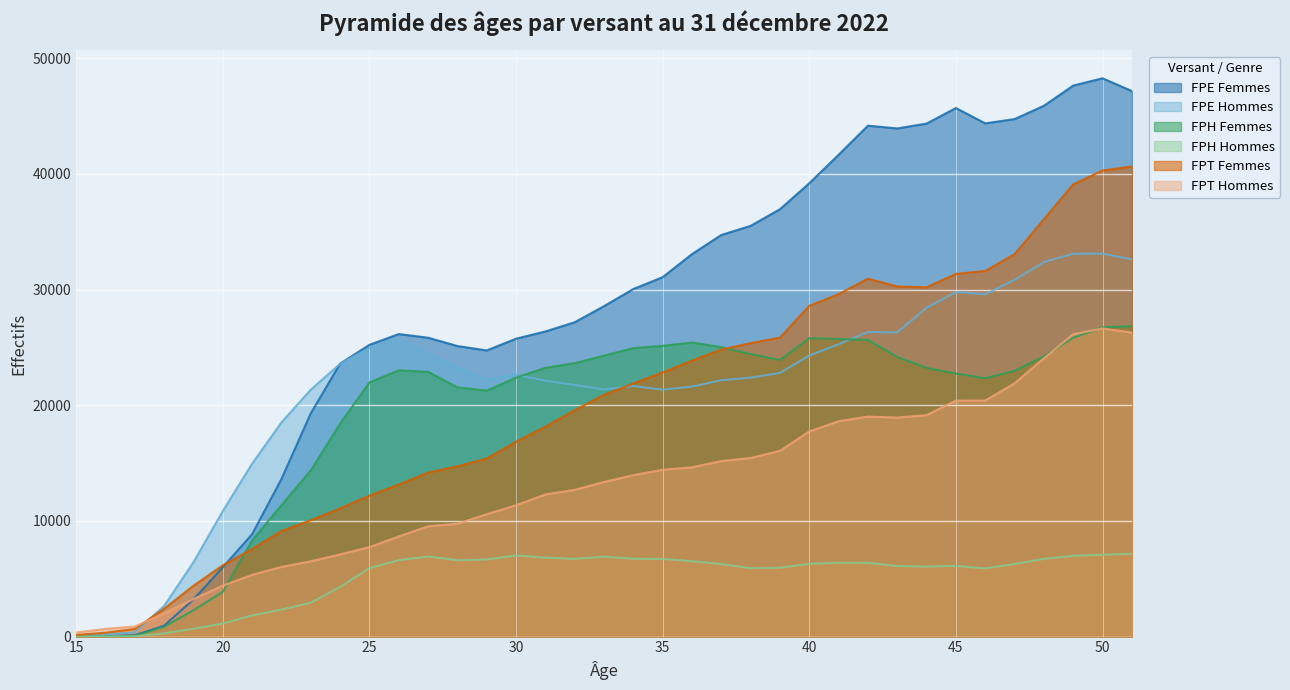

Reading right to left, list all the values displayed in this chart.

FPE Femmes: 51=47154	50=48256	49=47625	48=45878	47=44730	46=44360	45=45687	44=44342	43=43923	42=44161	41=41645	40=39183	39=36941	38=35501	37=34714	36=33059	35=31067	34=30042	33=28563	32=27170	31=26374	30=25747	29=24733	28=25115	27=25833	26=26150	25=25218	24=23590	23=19294	22=13620	21=8855	20=5992	19=3214	18=947	17=118	16=53	15=7
FPE Hommes: 51=32599	50=33099	49=33093	48=32369	47=30830	46=29593	45=29779	44=28426	43=26293	42=26328	41=25267	40=24297	39=22786	38=22383	37=22160	36=21605	35=21349	34=21655	33=21362	32=21750	31=22114	30=22633	29=22197	28=23292	27=24424	26=25769	25=24942	24=23577	23=21343	22=18515	21=14947	20=10851	19=6432	18=2653	17=361	16=202	15=43
FPH Femmes: 51=26821	50=26724	49=25842	48=24210	47=22976	46=22333	45=22738	44=23223	43=24178	42=25641	41=25717	40=25794	39=23908	38=24425	37=25022	36=25418	35=25136	34=24935	33=24288	32=23632	31=23233	30=22388	29=21261	28=21541	27=22886	26=23016	25=21970	24=18408	23=14362	22=11359	21=8316	20=3864	19=2275	18=846	17=60	16=26	15=0
FPH Hommes: 51=7156	50=7073	49=6979	48=6721	47=6270	46=5895	45=6114	44=6048	43=6102	42=6369	41=6386	40=6290	39=5948	38=5912	37=6275	36=6516	35=6711	34=6727	33=6904	32=6715	31=6825	30=7013	29=6664	28=6599	27=6924	26=6606	25=5919	24=4282	23=2928	22=2339	21=1825	20=1127	19=678	18=276	17=36	16=10	15=9
FPT Femmes: 51=40638	50=40282	49=39091	48=36069	47=33057	46=31601	45=31350	44=30188	43=30263	42=30939	41=29595	40=28589	39=25846	38=25363	37=24815	36=23852	35=22835	34=21876	33=20900	32=19568	31=18151	30=16836	29=15393	28=14720	27=14174	26=13142	25=12179	24=11080	23=10056	22=9132	21=7579	20=6161	19=4394	18=2410	17=658	16=335	15=143
FPT Hommes: 51=26279	50=26636	49=26137	48=24053	47=21891	46=20401	45=20395	44=19141	43=18930	42=19015	41=18616	40=17732	39=16053	38=15435	37=15173	36=14634	35=14416	34=13954	33=13363	32=12682	31=12285	30=11354	29=10578	28=9751	27=9533	26=8656	25=7729	24=7107	23=6507	22=6022	21=5335	20=4404	19=3233	18=2006	17=868	16=669	15=351